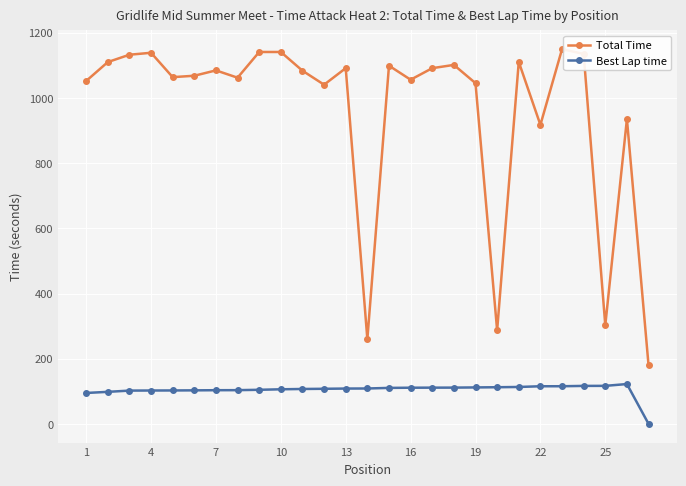

True or false: Best Lap time has more than 0 points higher than both neighbors.

True